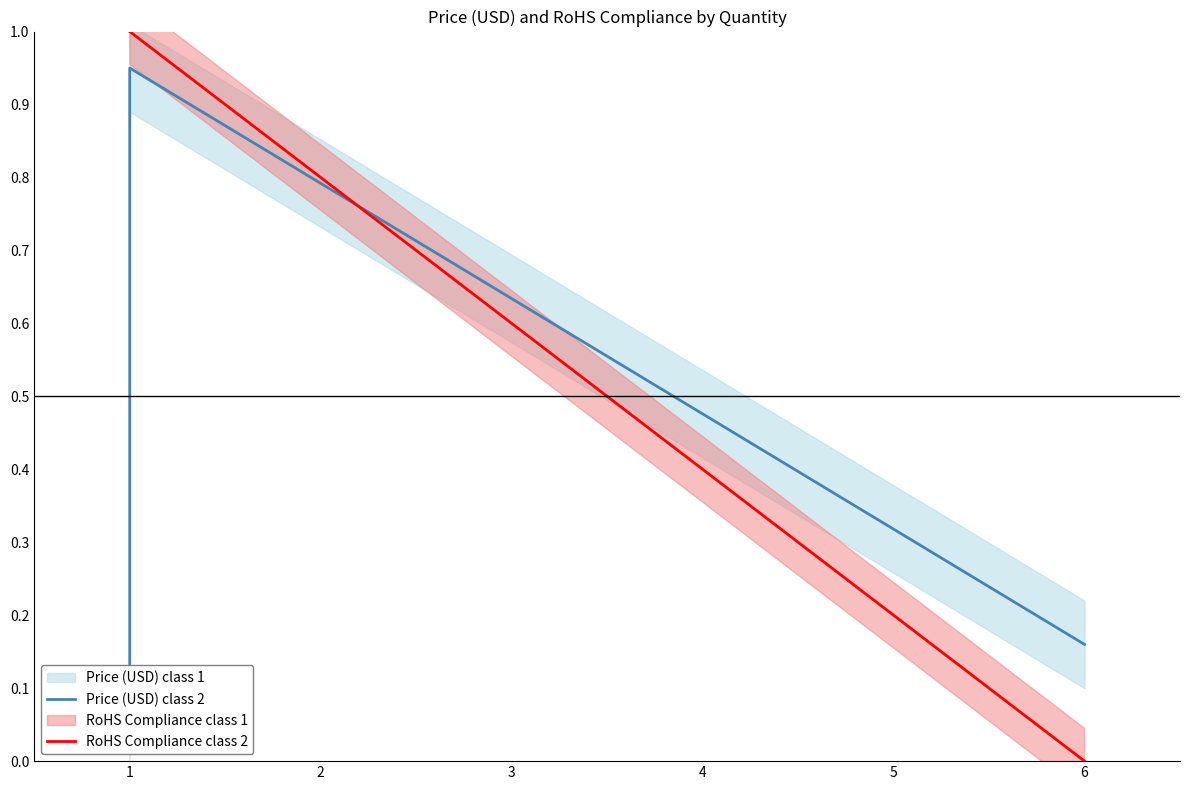

Which series changed the most between 1 and 6?

RoHS Compliance class 2